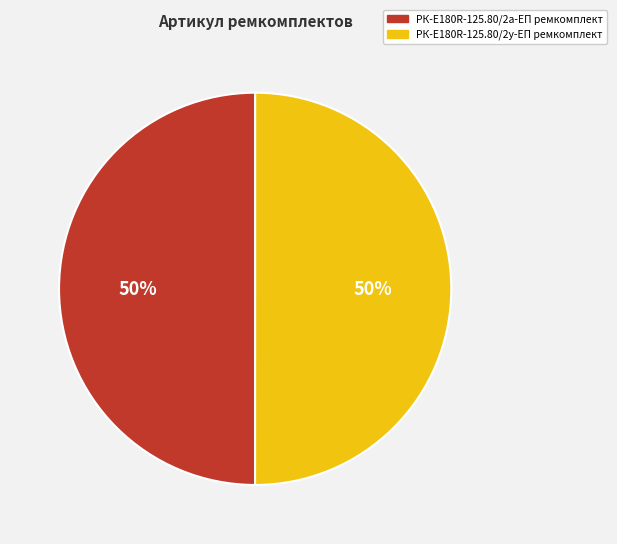

The РК-E180R-125.80/2у-ЕП ремкомплект slice represents 44% of the pie. True or false?

False